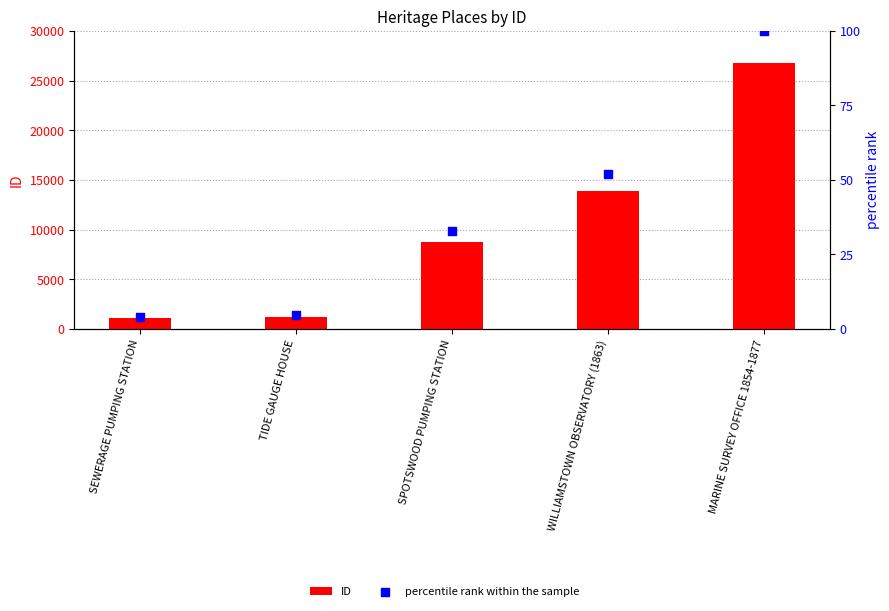

Which series has the largest total across all categories?

ID